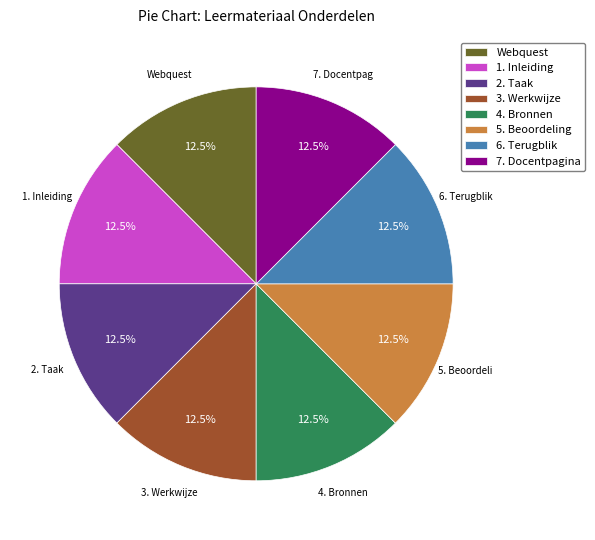

Combined, do 7. Docentpagina and Webquest account for over 50%?

No